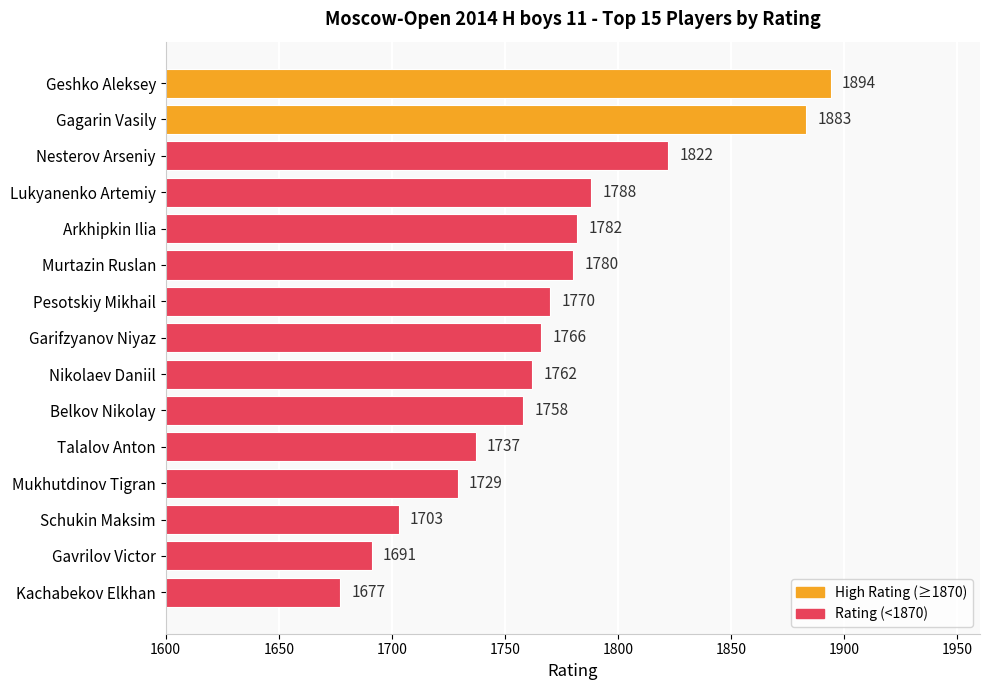

What is the sum of all values?

26542